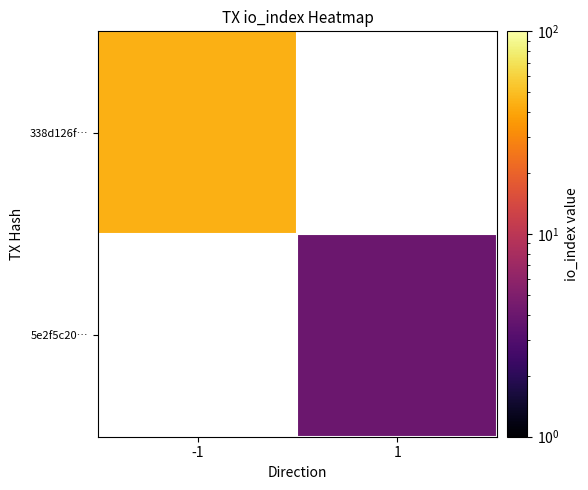

What is the smallest value displayed?

4.0